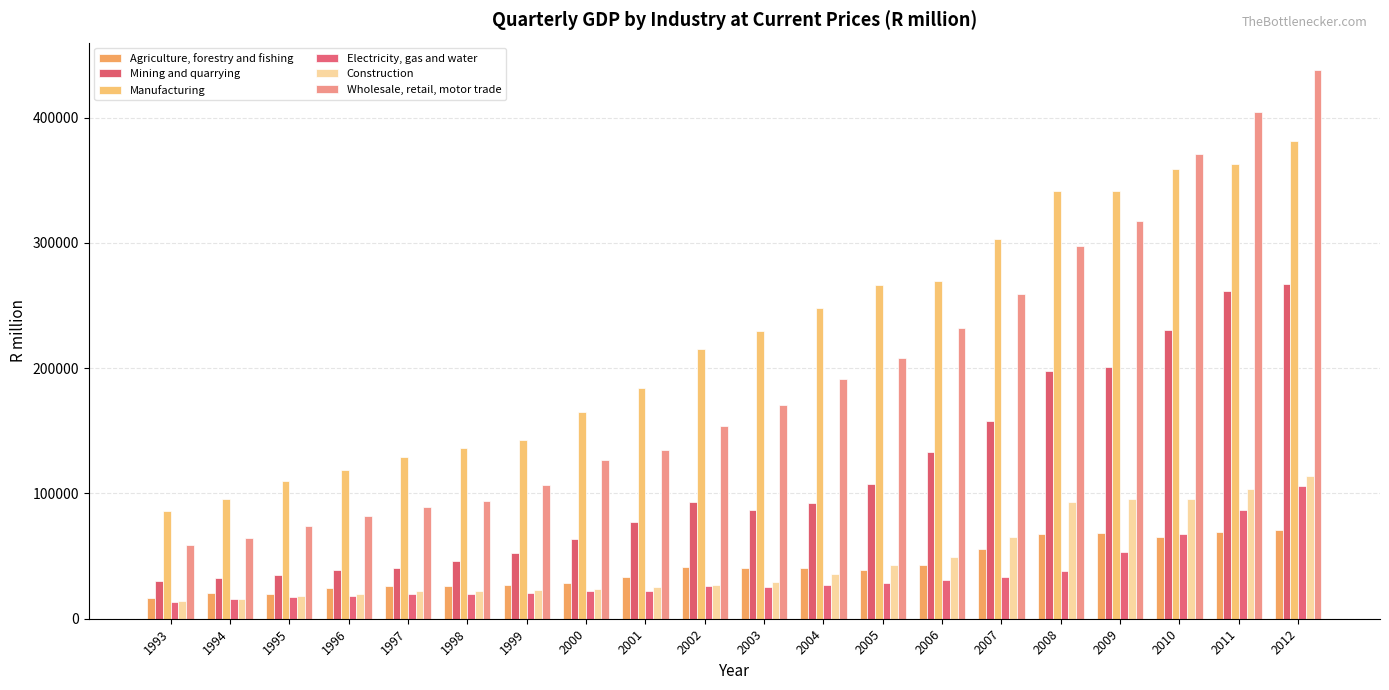

Does the chart contain any negative values?

No